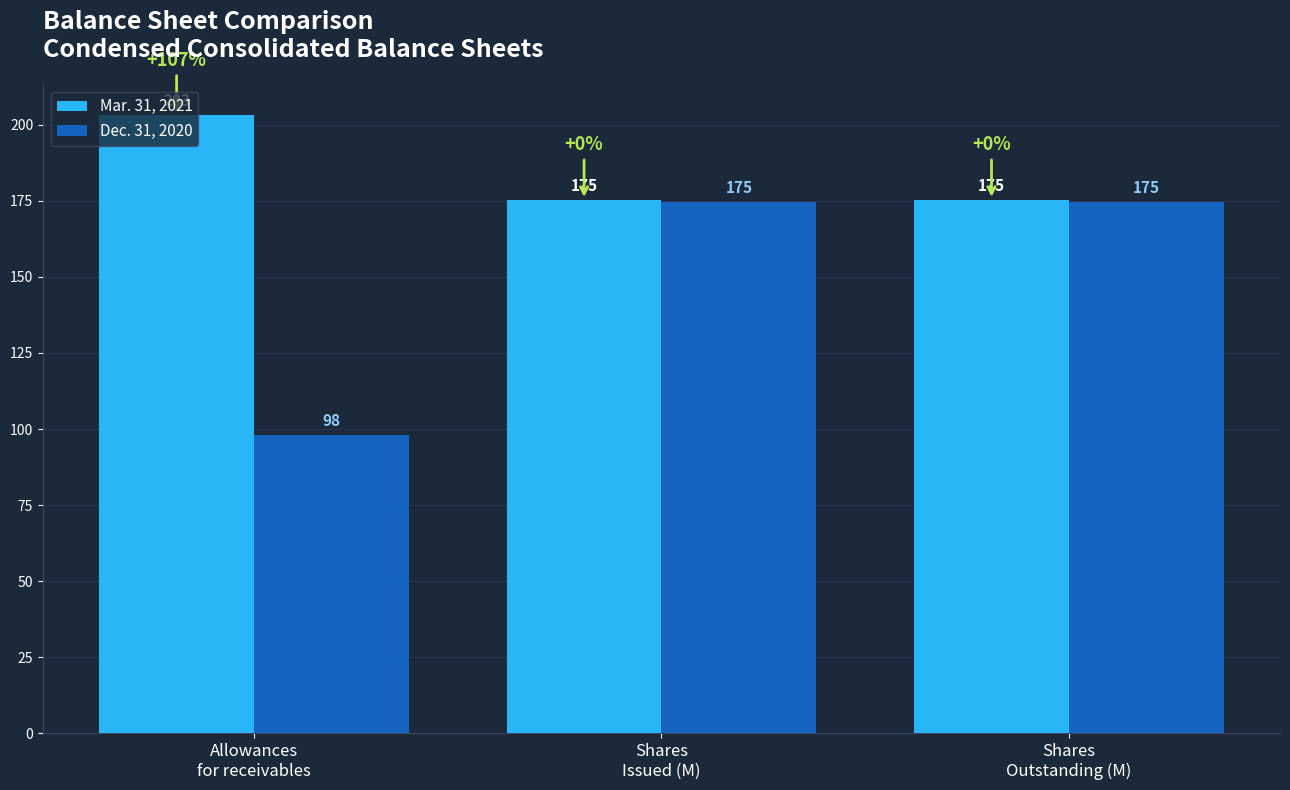

Is it true that Mar. 31, 2021 equals 175.3 at Shares
Outstanding (M)?

True